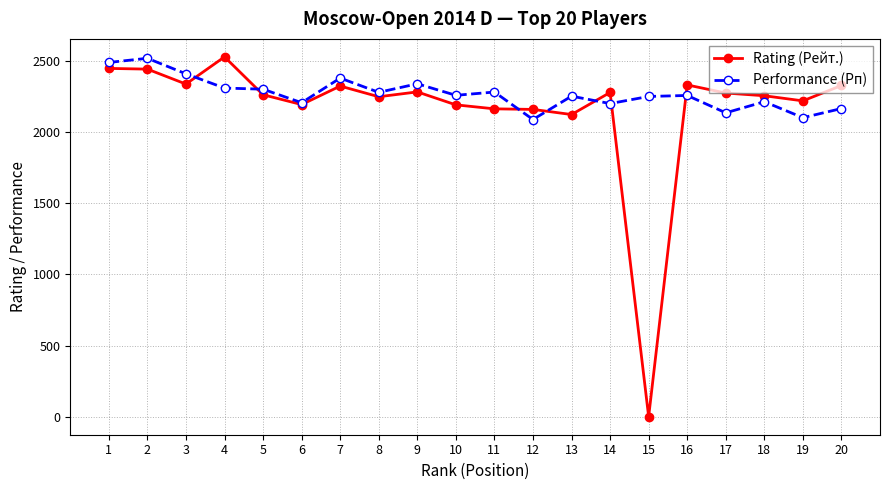

What is the total value across all series at 17?

4409